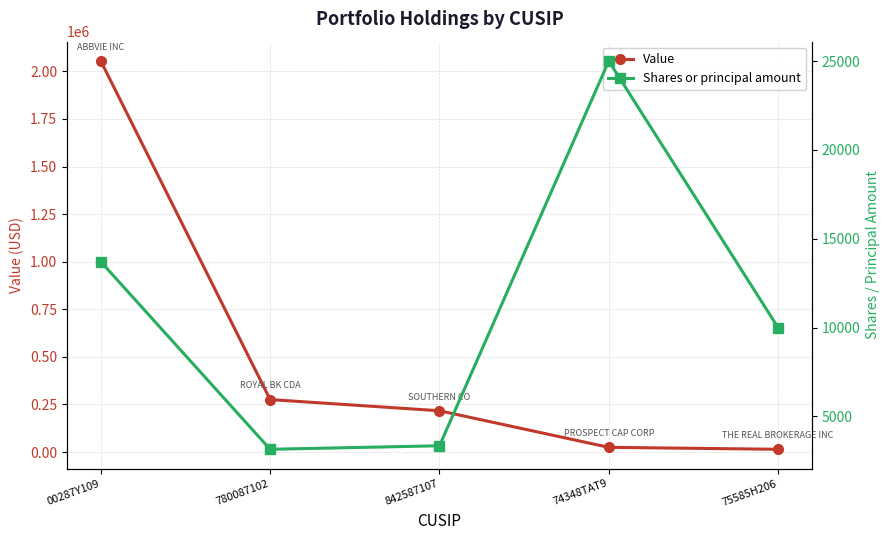

Is it true that Value equals 365541 at 780087102?

False